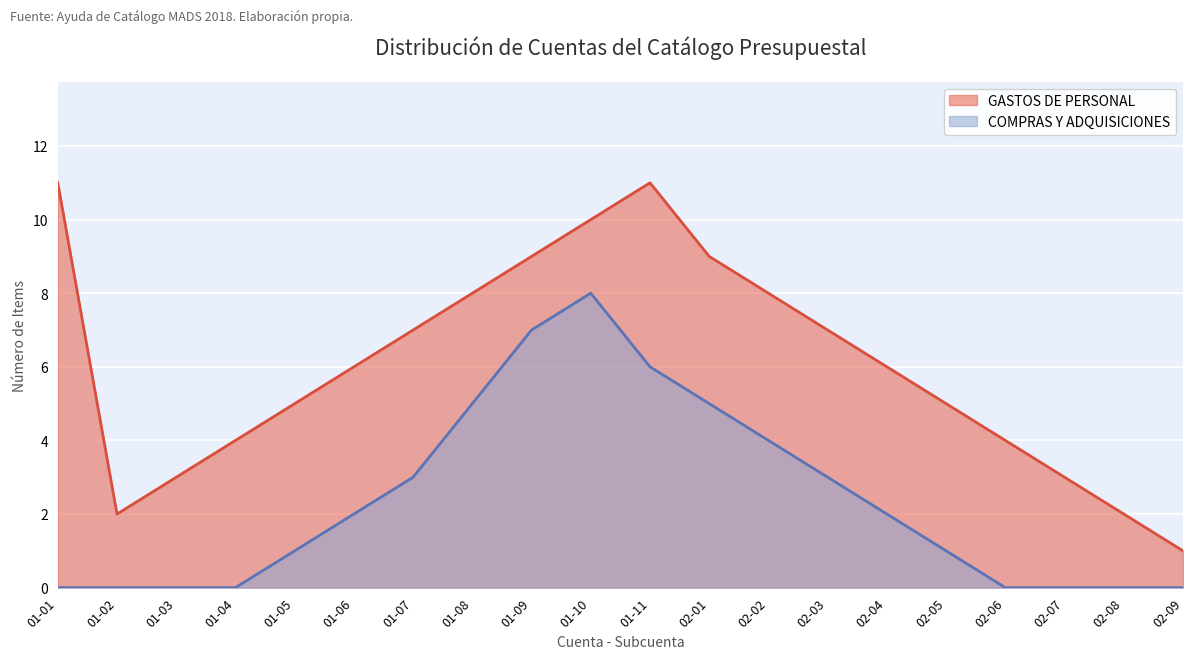

Which series has the largest range (max minus min)?

GASTOS DE PERSONAL